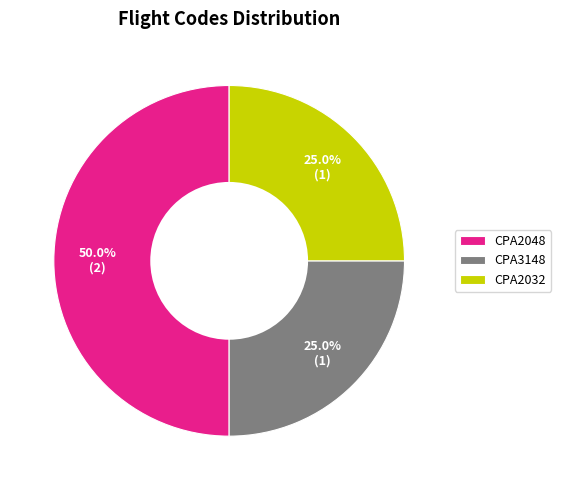

Does CPA3148 represent more than half of the total?

No